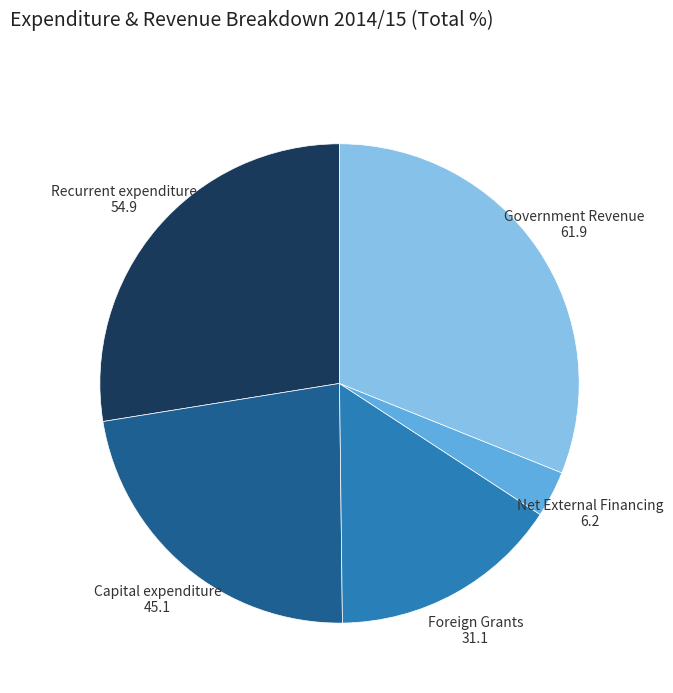

Which slice is the smallest?

Net External Financing